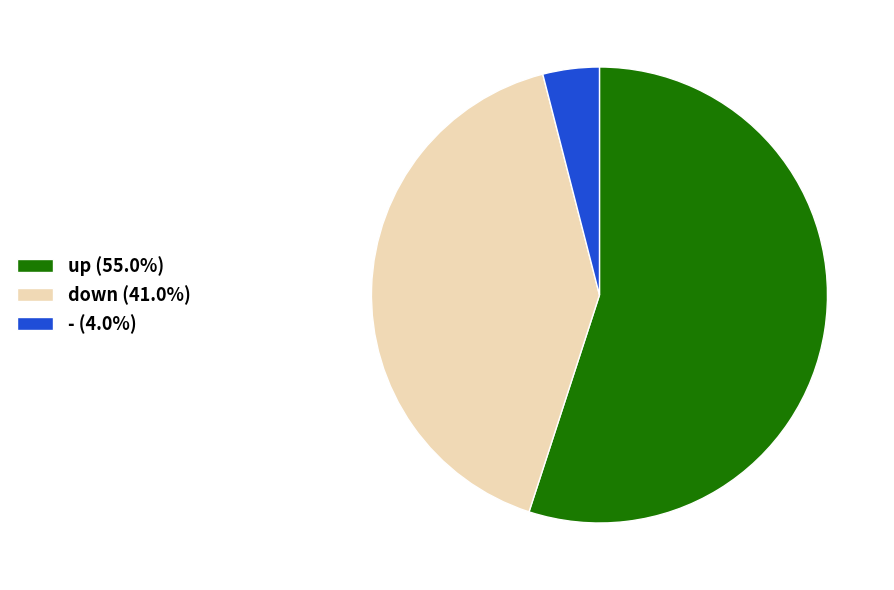

What is the ratio of the value at up (55.0%) to the value at down (41.0%)?

1.3